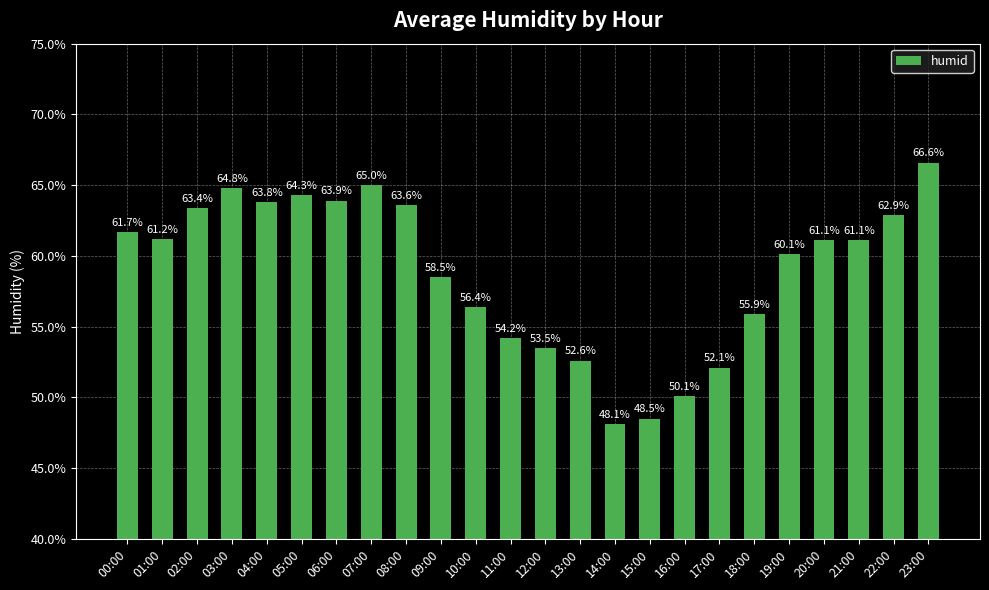

What is the sum of the values at 20:00 and 09:00?

119.6